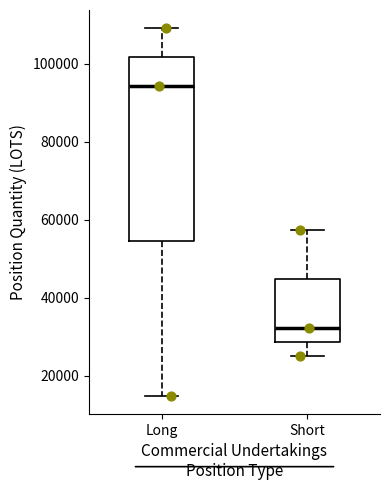

Reading left to right, read every box against the y-axis: the position of its median line, the range the box covers, and the ends of its whiskers. The values are not printed on the chart, so give them approximately, as read against the axis.

Long: median 94000, box 54000 to 102000, whiskers 14000 to 110000
Short: median 32000, box 28000 to 44000, whiskers 26000 to 58000